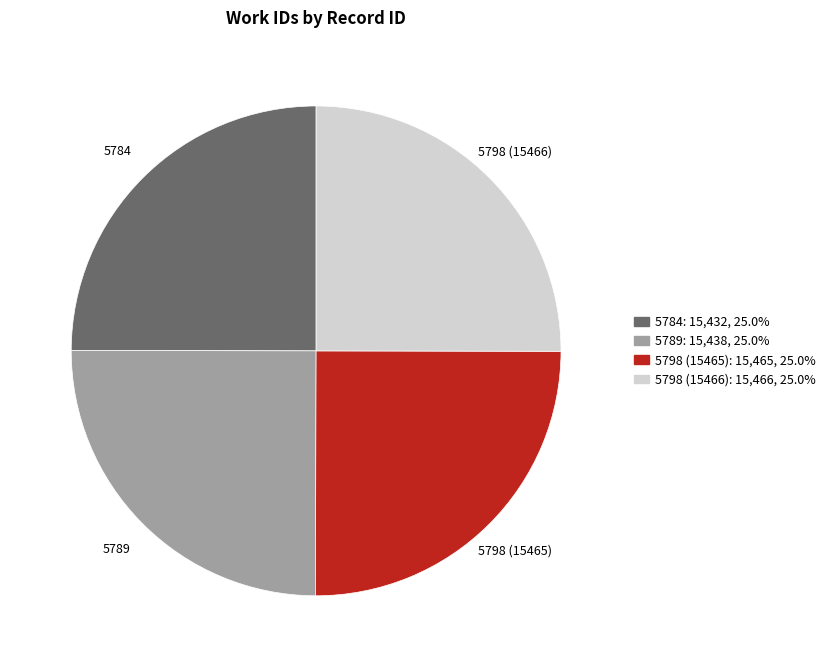

Does 5784 represent more than half of the total?

No